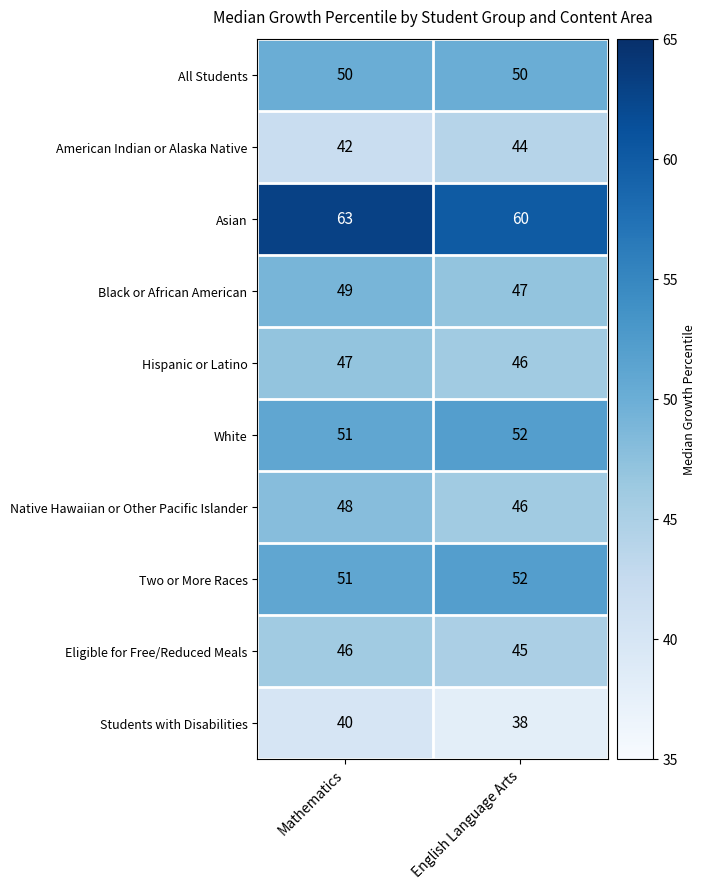

At how many categories does at least one series exceed 57?

2